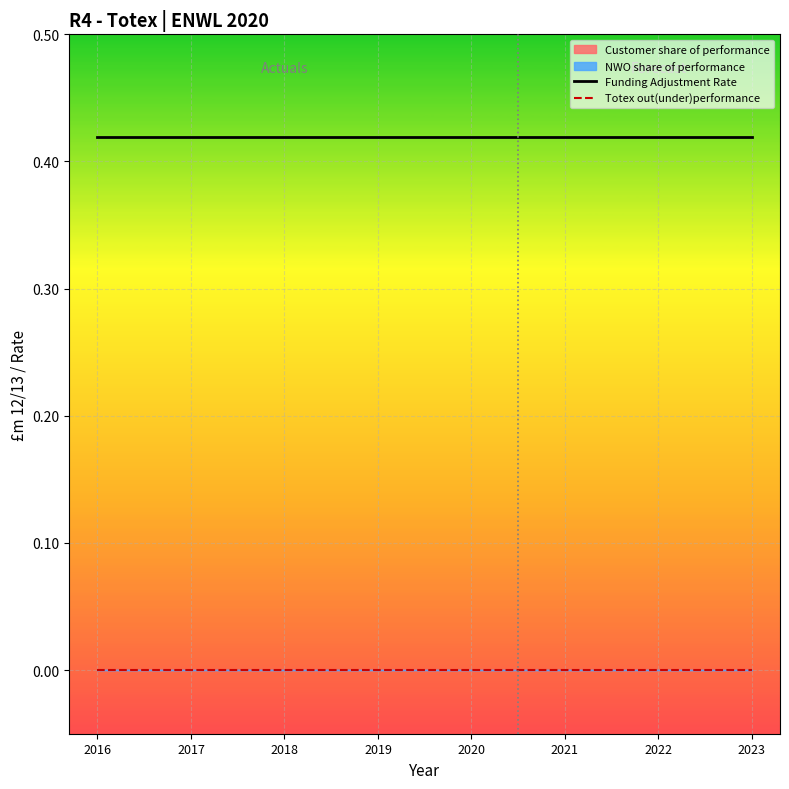

True or false: Totex out(under)performance and Funding Adjustment Rate cross at least once.

False